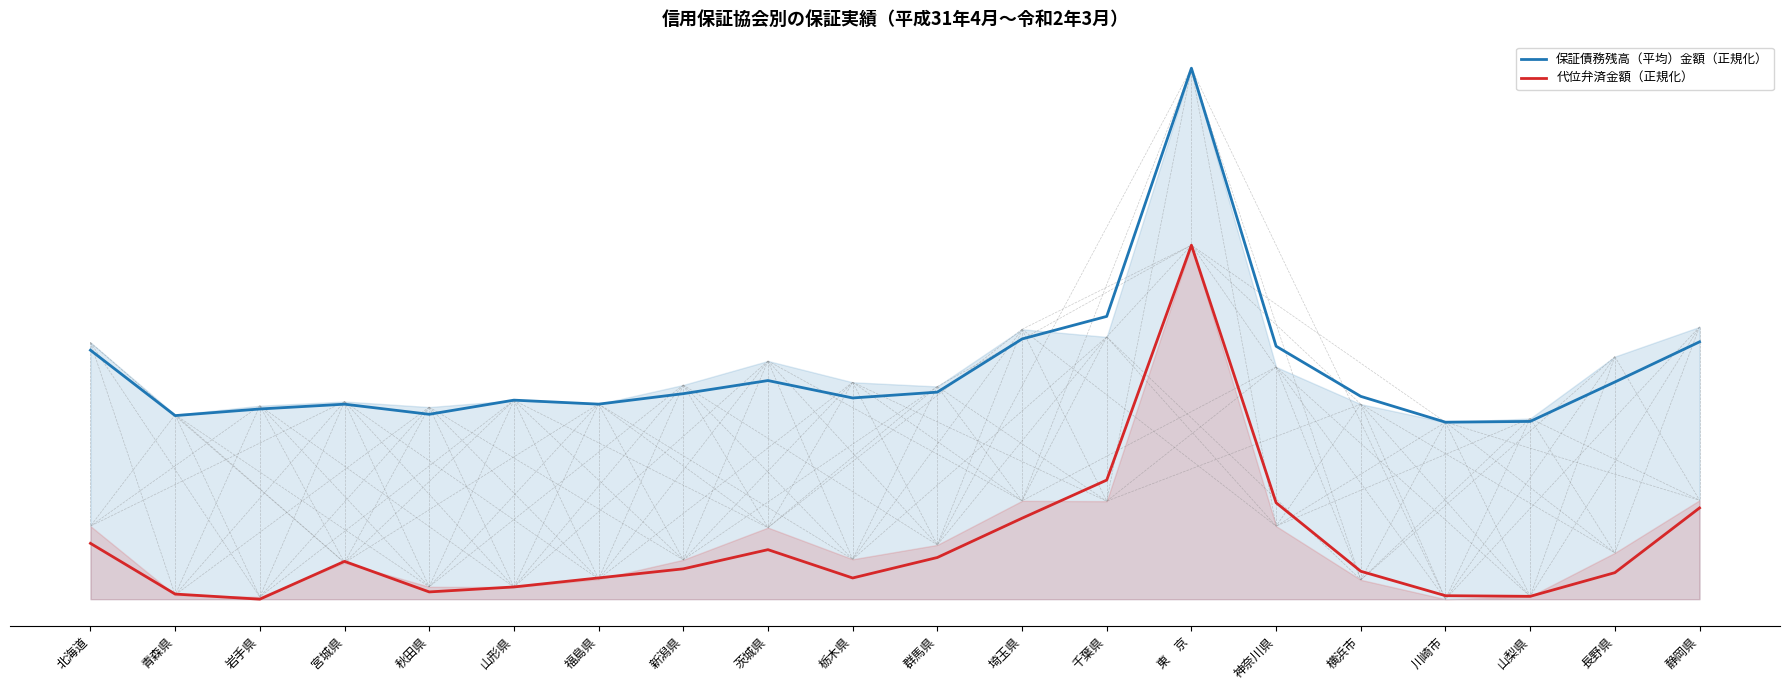

True or false: 保証債務残高（平均）金額（正規化） has more than 0 interior local peaks.

True